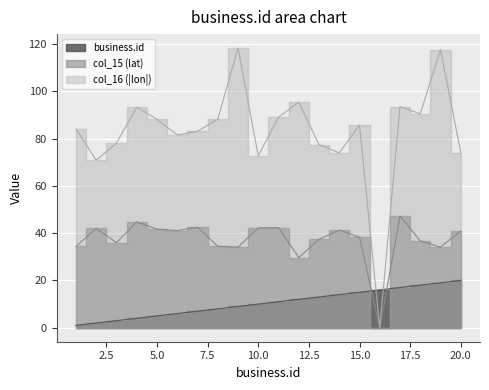

What is the value of the col_15_lat point at the 3rd from the left?

35.9